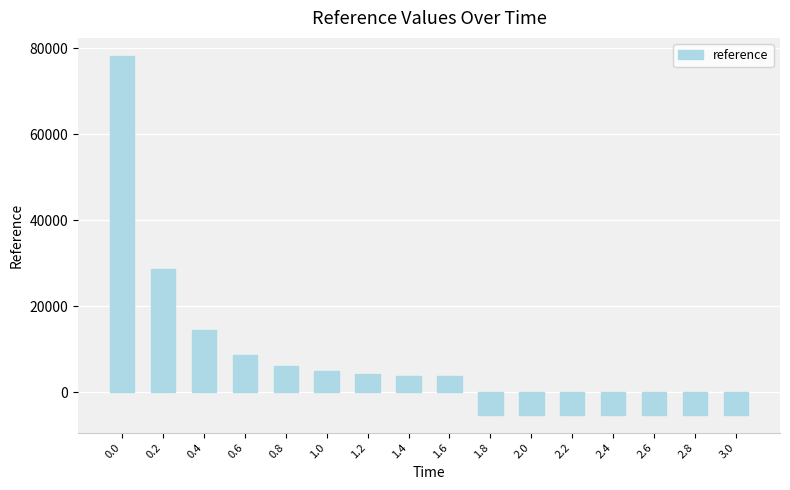

What is the label of the 5th bar from the right?

2.2